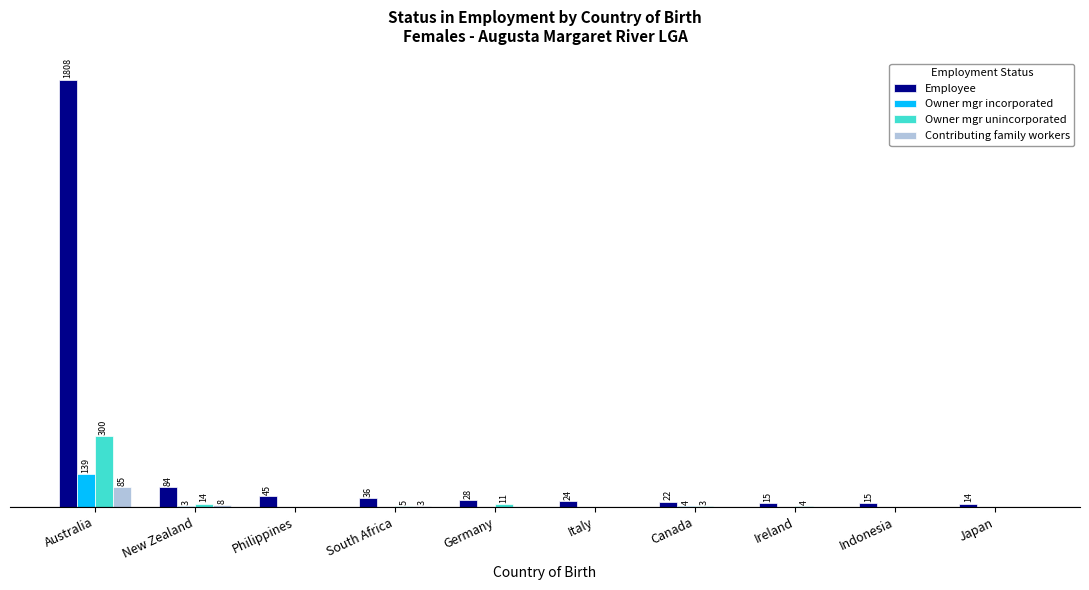

Which category has the highest value in the Owner mgr incorporated series?

Australia